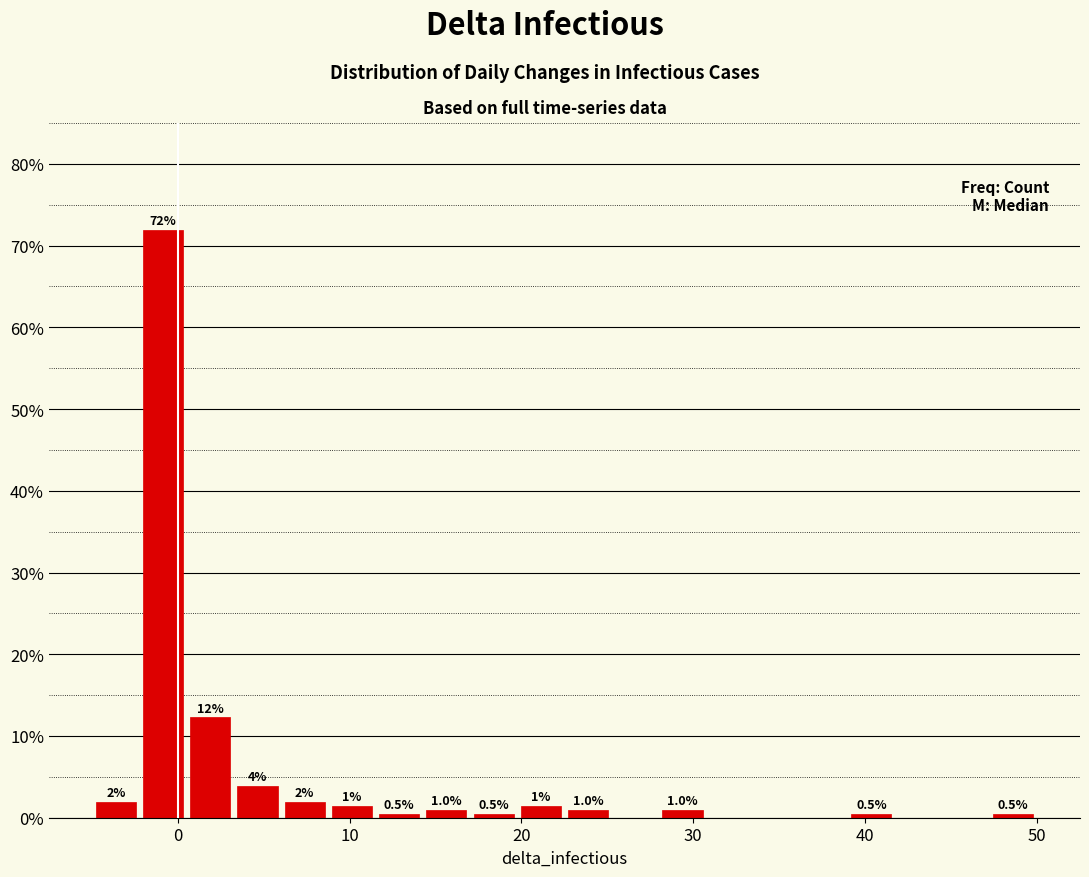

Read against the x-axis, roughly where is the centre of the tallest bar?

-1